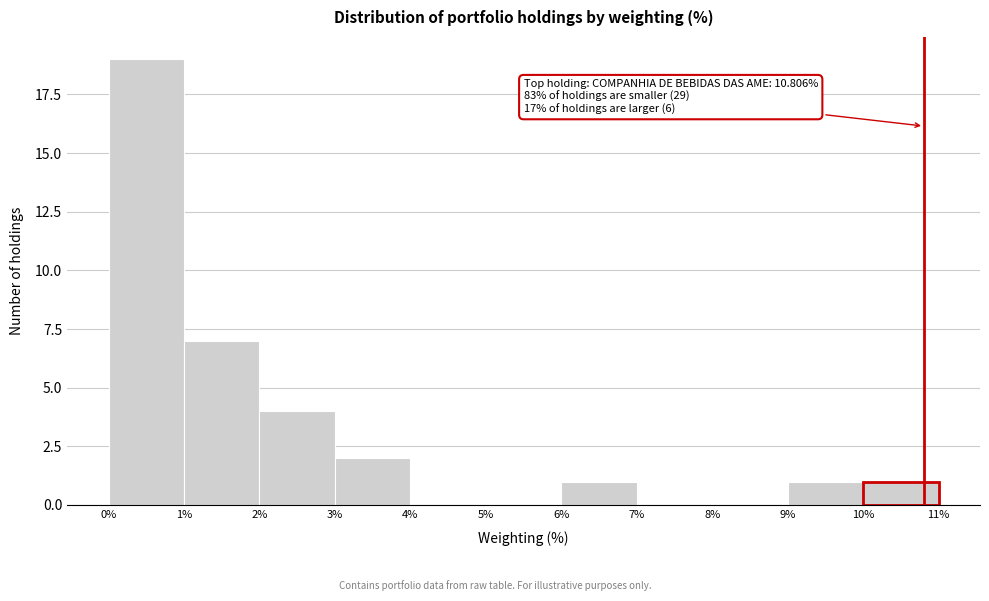

Which range on the x-axis has the tallest bar?

0% to 1%